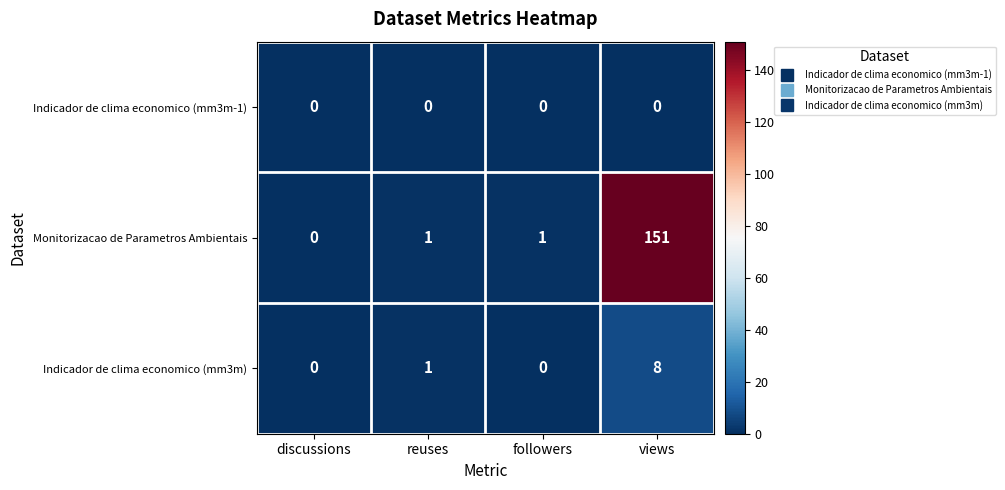

Between reuses and views, which series saw the biggest shift?

Monitorizacao de Parametros Ambientais